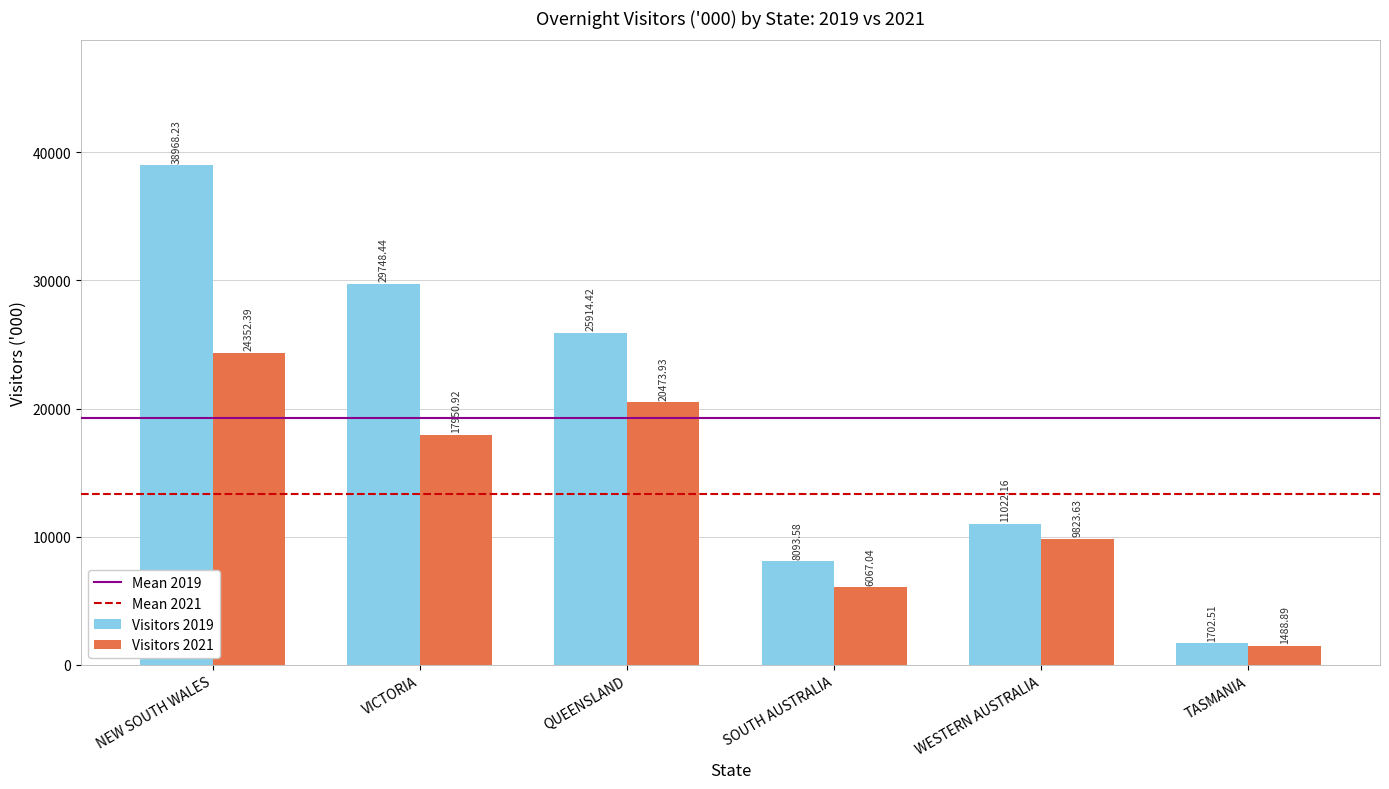

Does the chart contain stacked bars?

No